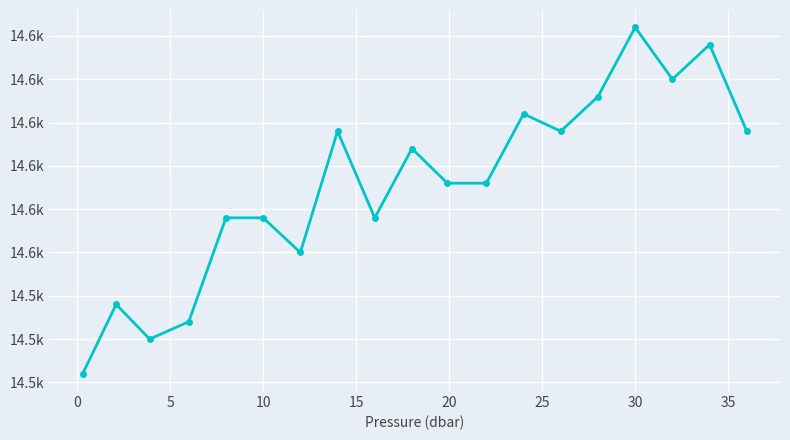

Does the chart have visible grid lines?

Yes